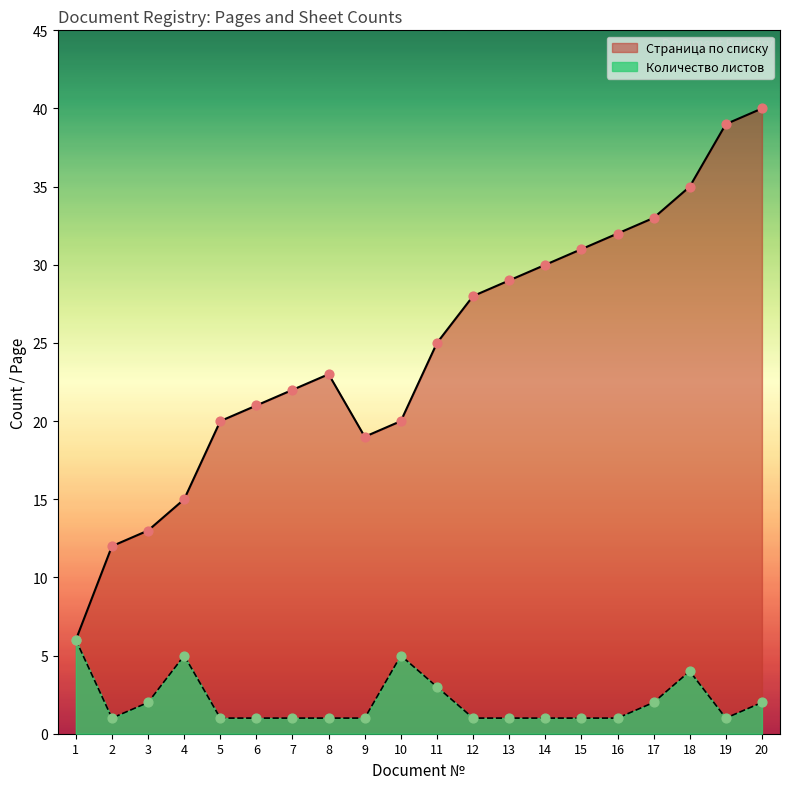

Which series contains the lowest Y value?

Количество листов